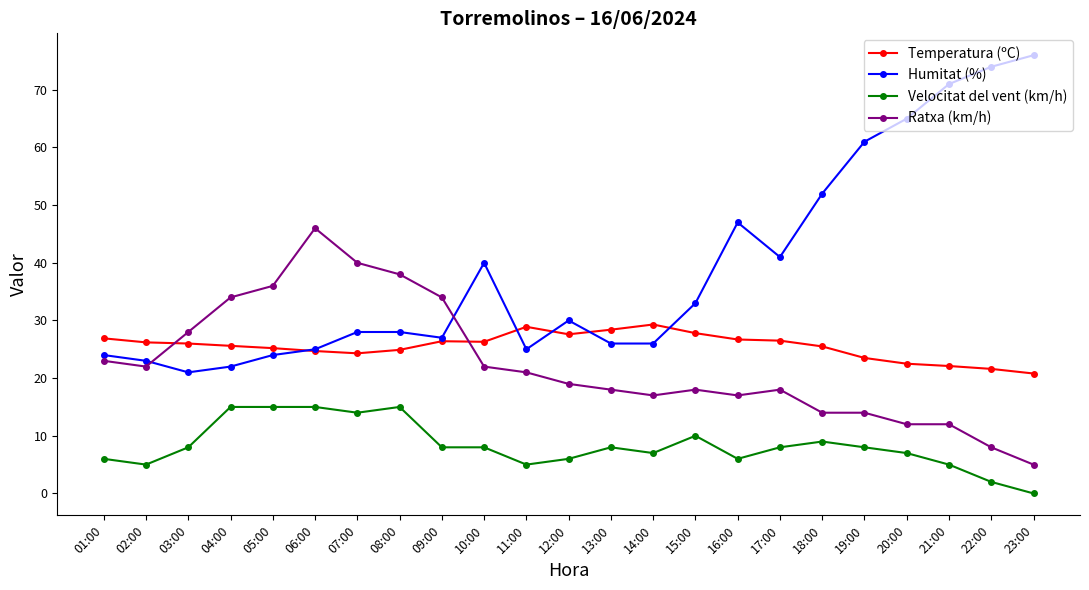

At 11:00, list the series in order from largest to smallest.

Temperatura (ºC), Humitat (%), Ratxa (km/h), Velocitat del vent (km/h)